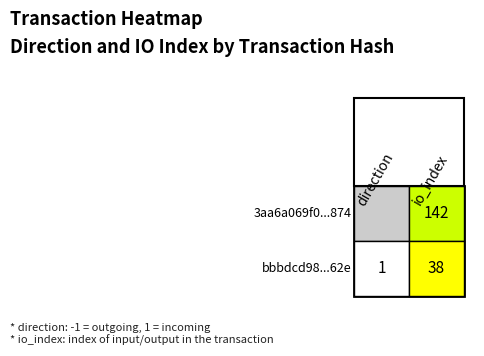

What is the sum of all bbbdcd98eb6d360a2dee9cea644aa2674d0ec62 values?

39